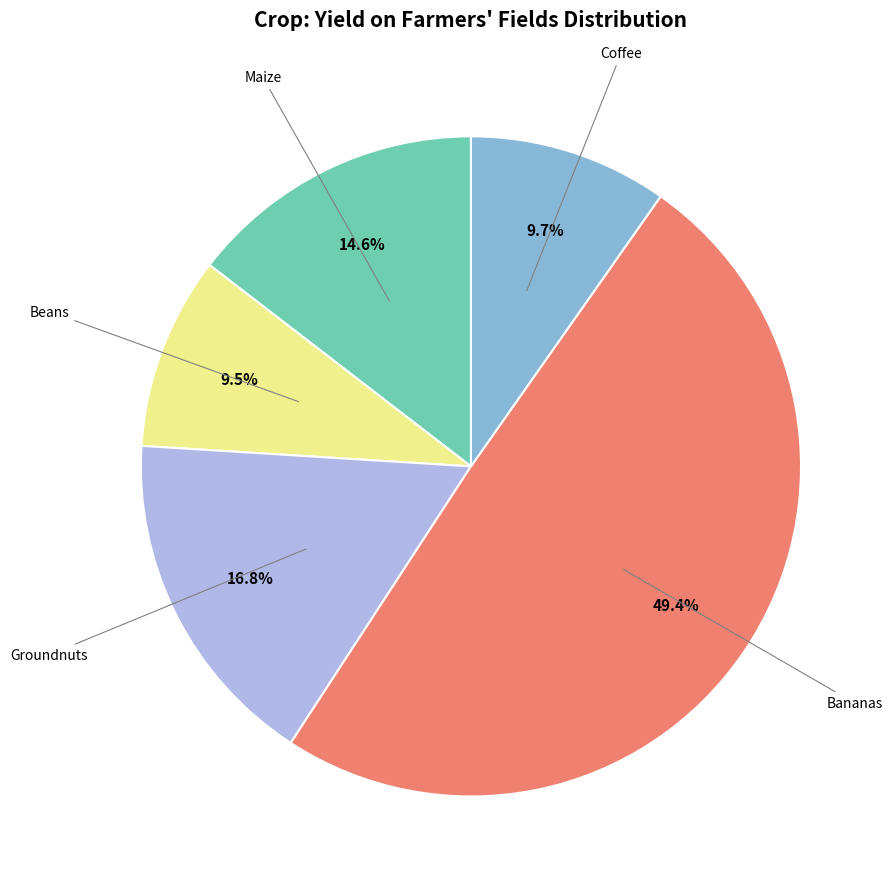

To the nearest percent, what is the difference between the largest and smallest slice percentages?

40%